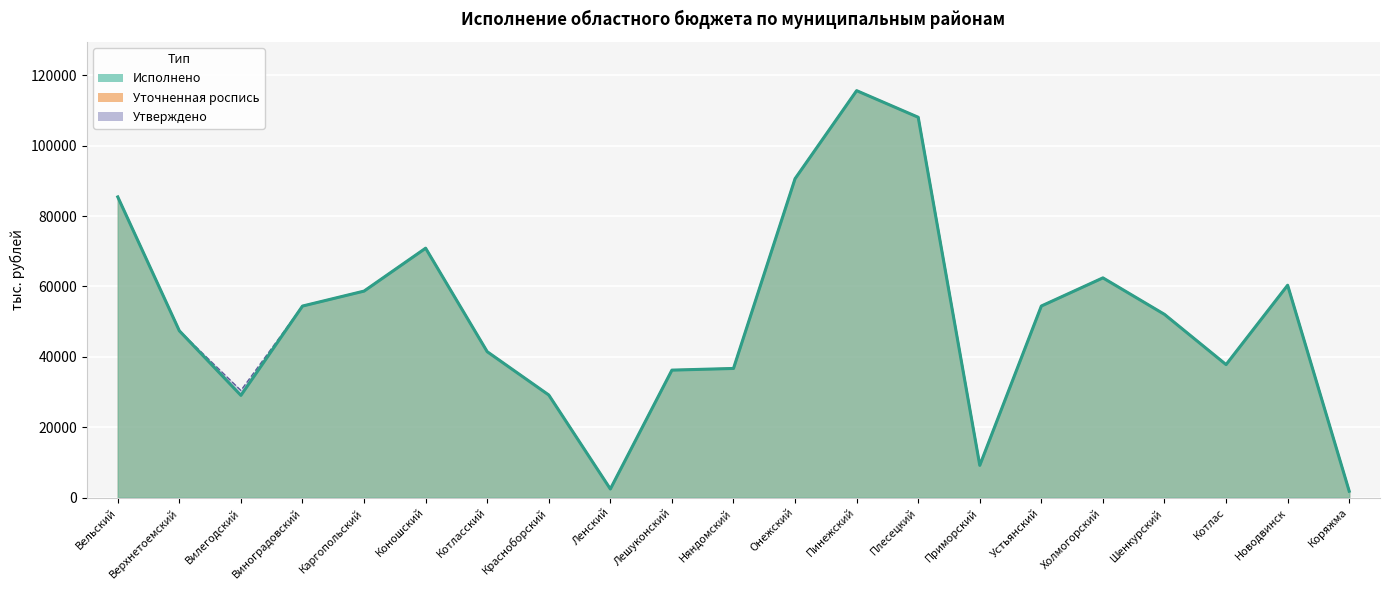

What is the difference between the maximum and second lowest values in the Утверждено series?

113176.4